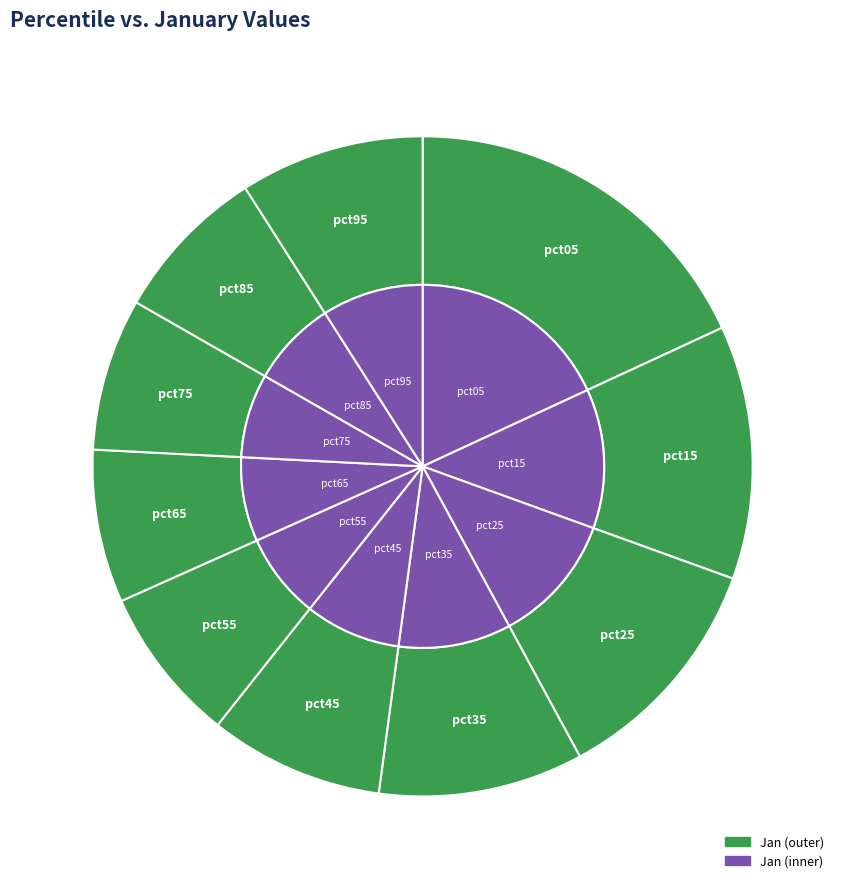

The pct05 slice represents 13% of the pie. True or false?

False